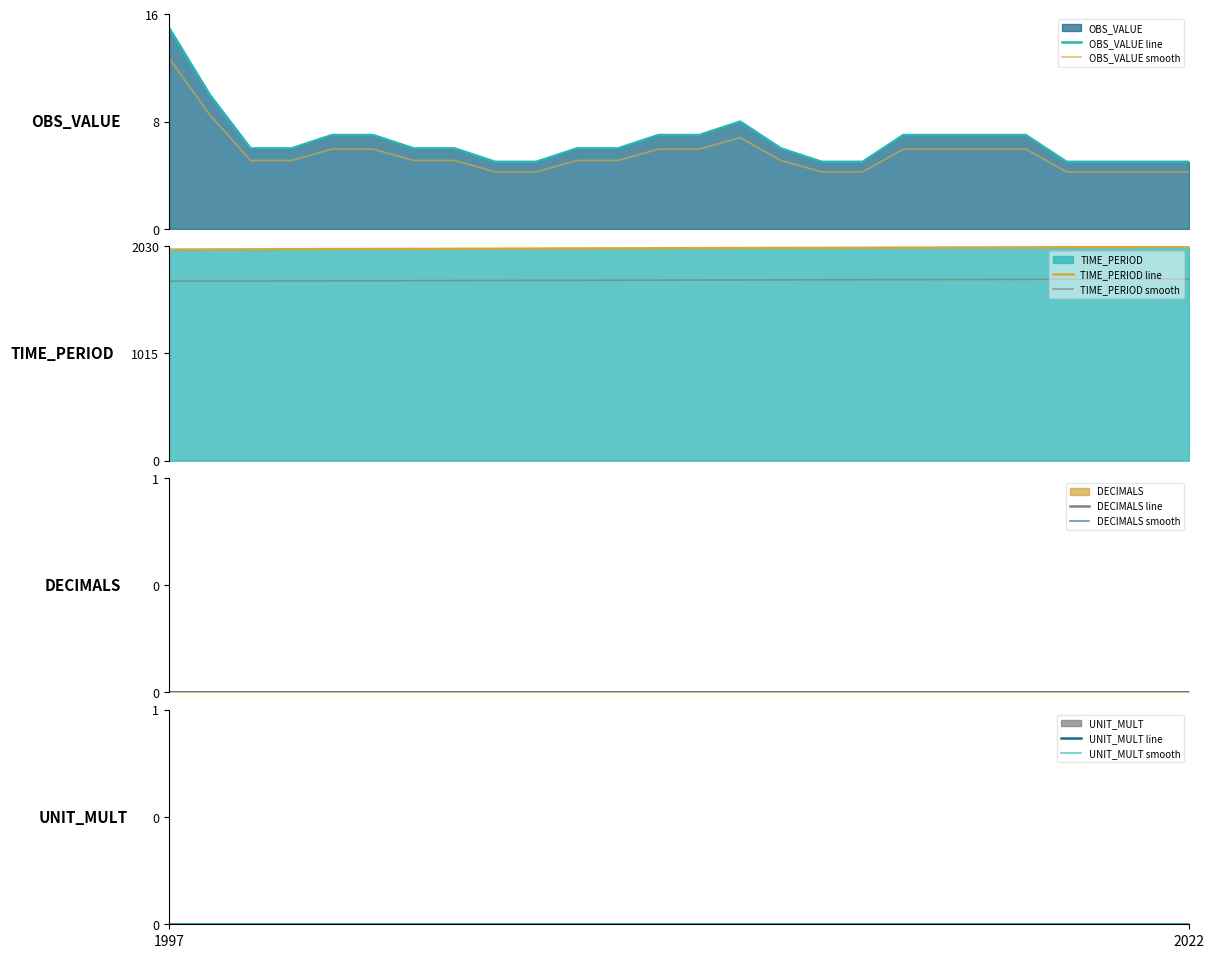

What is the minimum value for OBS_VALUE line?

5.0